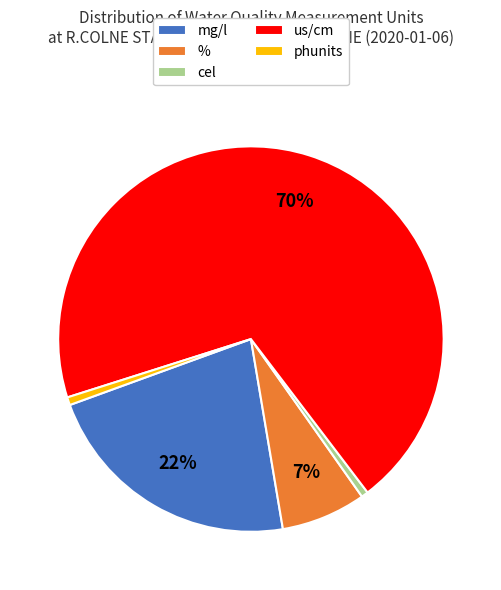

What is the largest slice in the pie chart?

us/cm